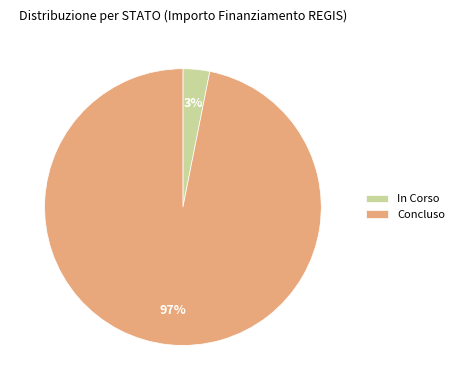

Is there a majority slice in this chart?

Yes